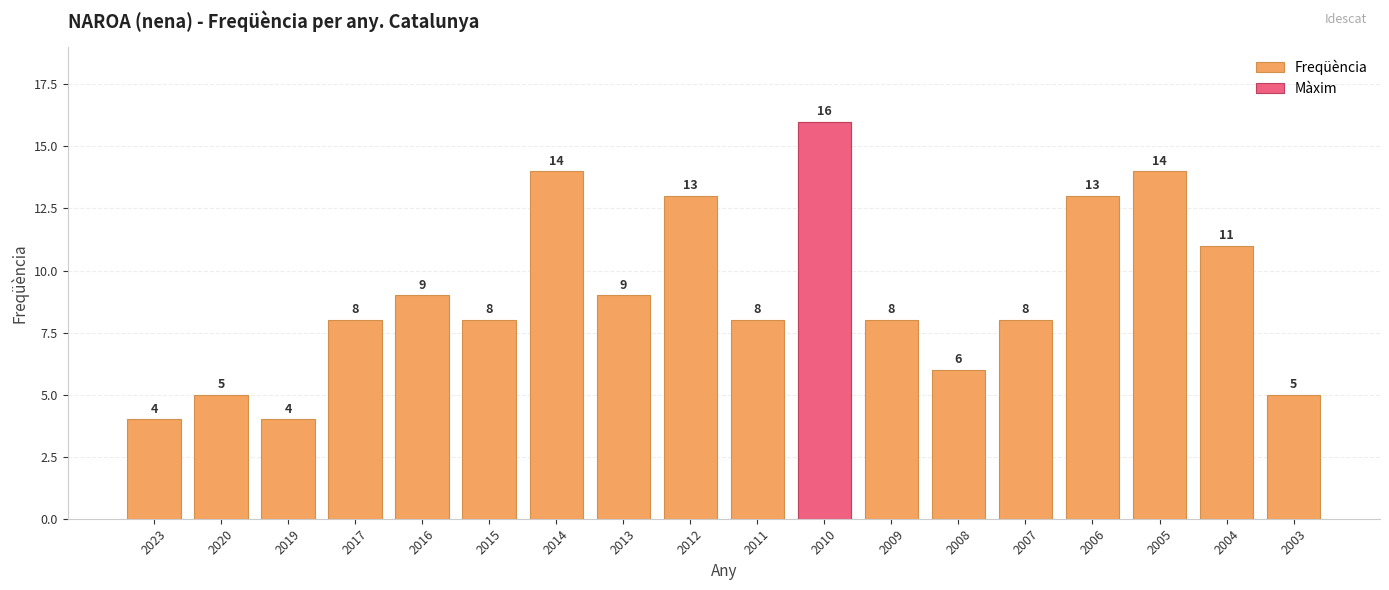

Rank the categories by value from lowest to highest.

2023, 2019, 2020, 2003, 2008, 2017, 2015, 2011, 2009, 2007, 2016, 2013, 2004, 2012, 2006, 2014, 2005, 2010